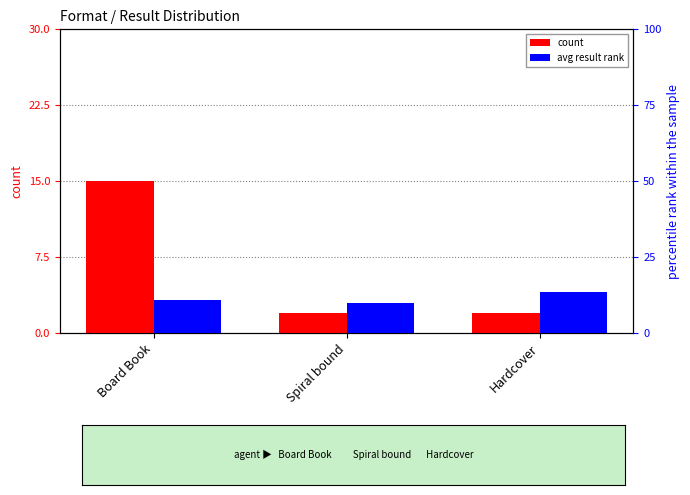

Is it true that count equals 2.0 at Spiral bound?

True